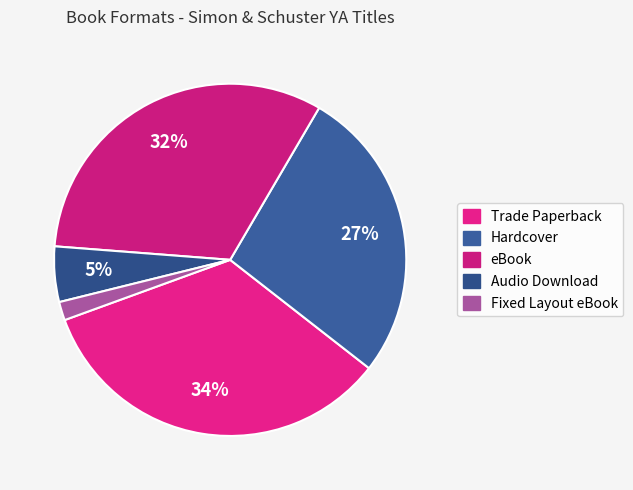

What is the largest slice in the pie chart?

Trade Paperback